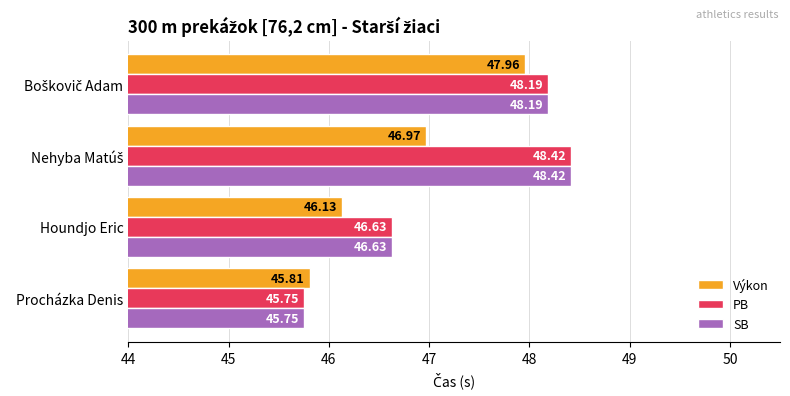

What is the spread (max minus min) of values at Houndjo Eric?

0.5